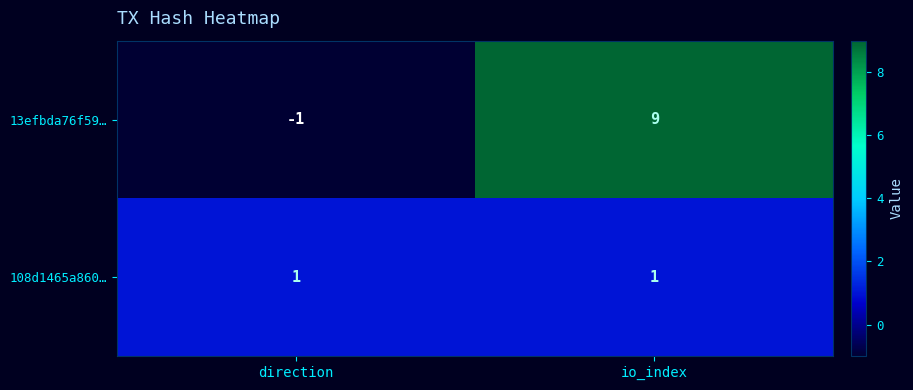

The value of 108d1465a860… at direction is 0. True or false?

False